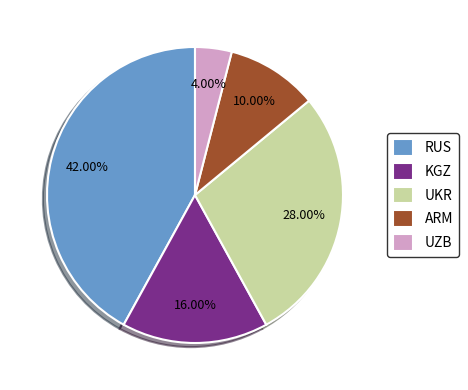

What is the total percentage of UKR and UZB?

32.0%